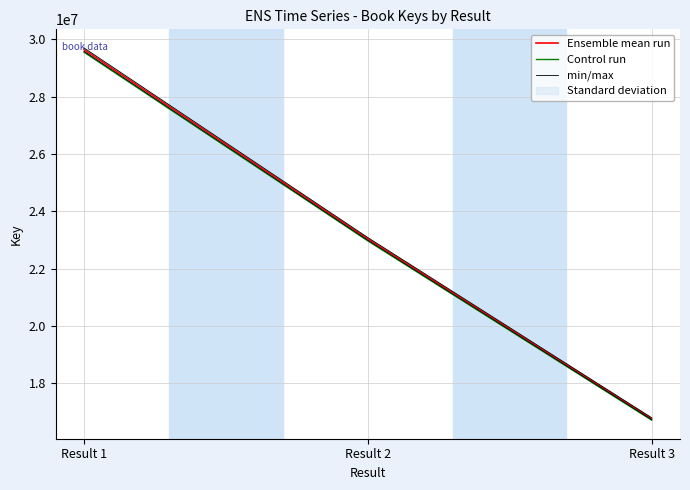

Count the number of data series in this chart.

3